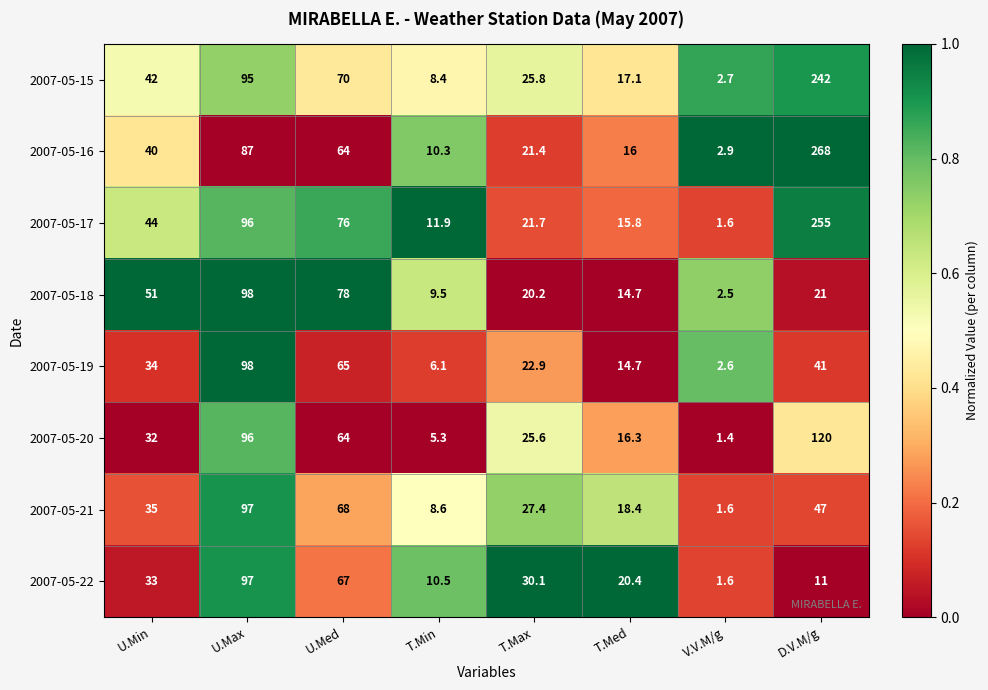

At how many categories does at least one series exceed 28?

5